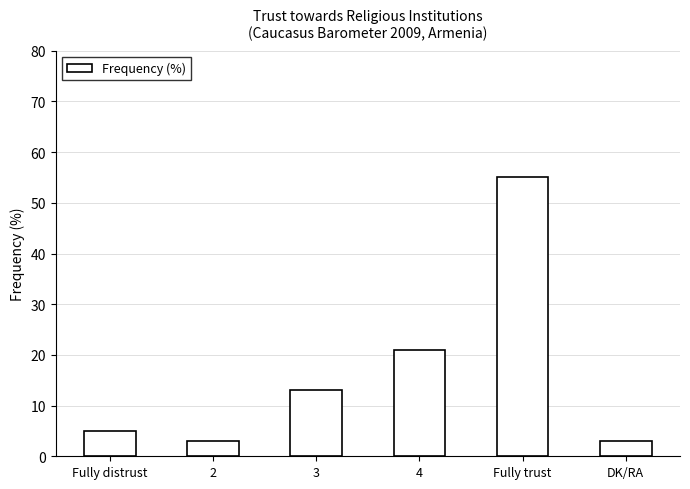

At which category does the chart reach its peak across all series?

Fully trust